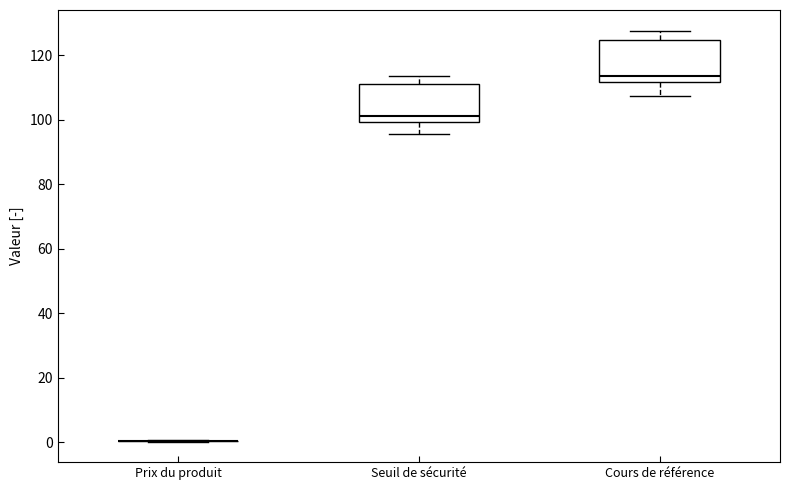

Reading left to right, transcribe this box plot: for each box, give where its median line is, the range the box spans, and where its two whiskers end, as read against the y-axis. The values are not printed on the chart, so give them approximately, as read against the axis.

Prix du produit: box collapsed to a line at 0, whiskers 0 to 0
Seuil de sécurité: median 102, box 100 to 110, whiskers 96 to 114
Cours de référence: median 114, box 112 to 124, whiskers 108 to 128